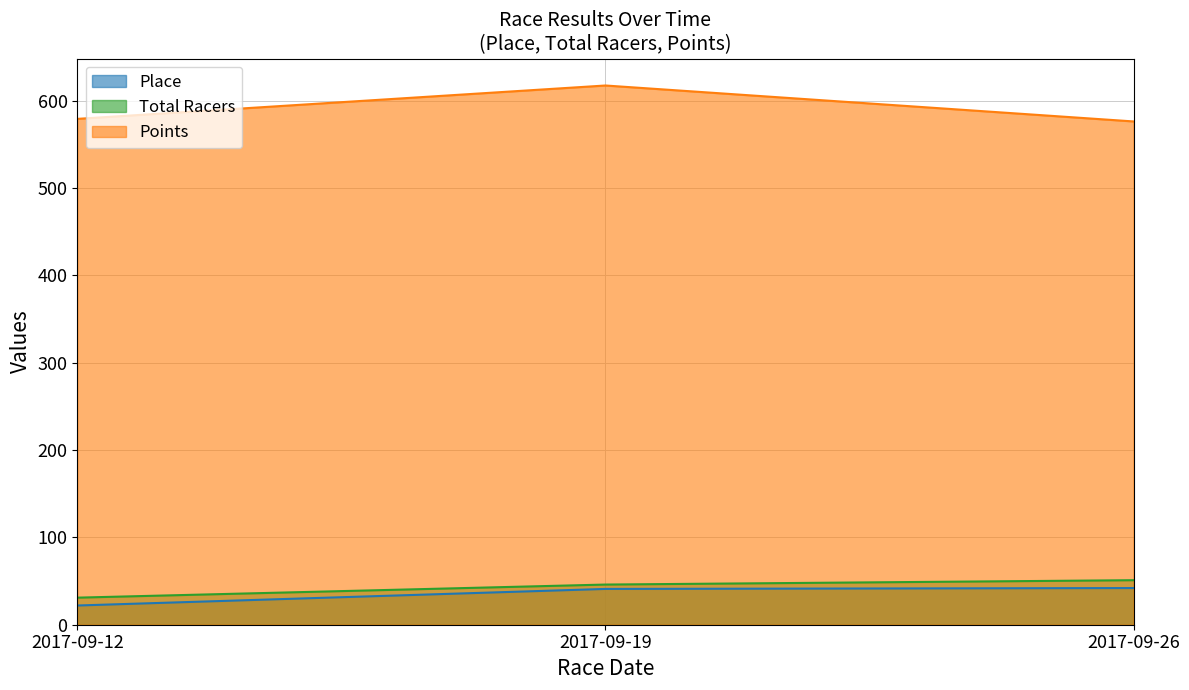

Read the Place value at 2017-09-19.

41.0